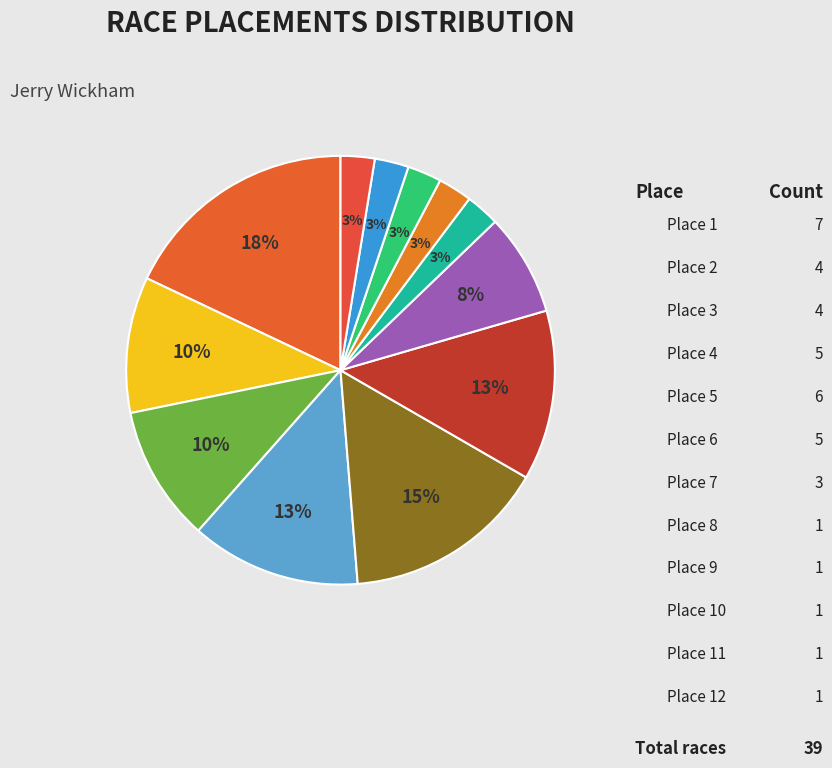

To the nearest percent, what is the combined percentage of Place 6 and Place 1?

31%